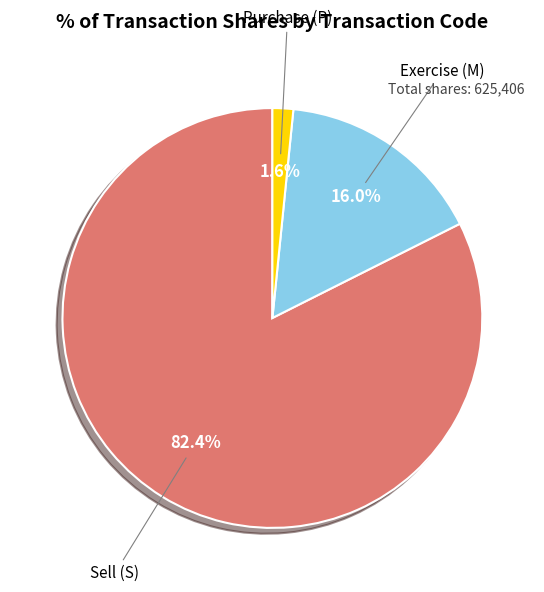

Which category has the biggest portion of the pie?

Sell (S)